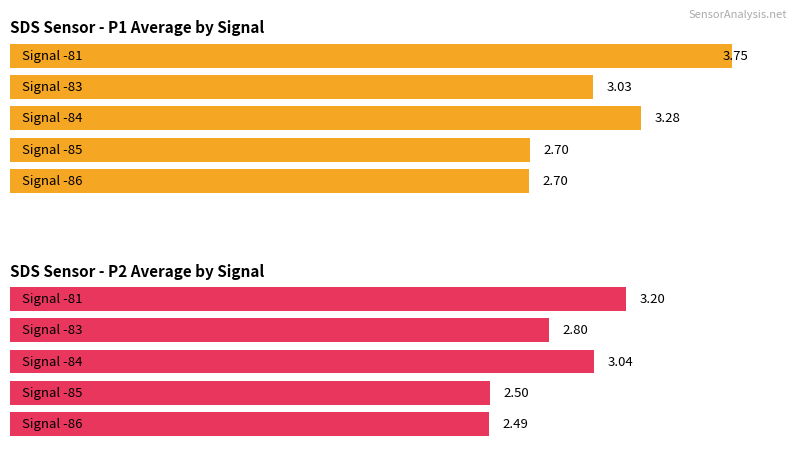

How many series are shown in this chart?

2